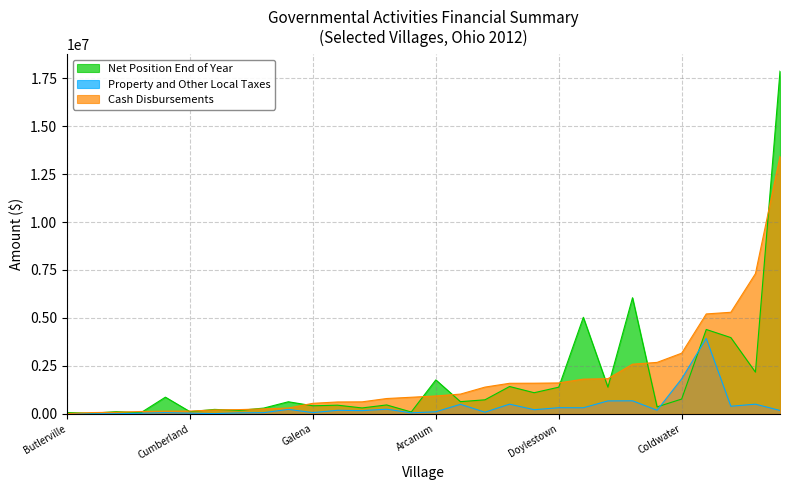

At which category does Cash Disbursements reach its first local valley?

Belle Center